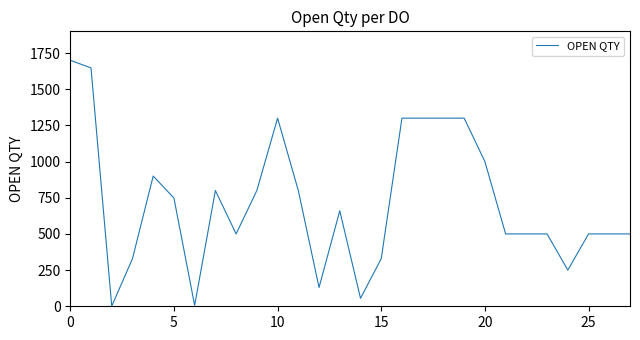

What is the difference between the maximum and minimum values?

1699